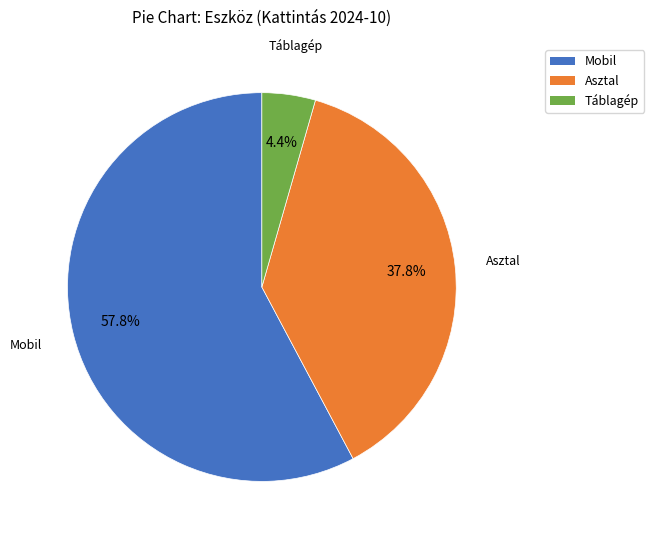

Does any single category account for the majority?

Yes